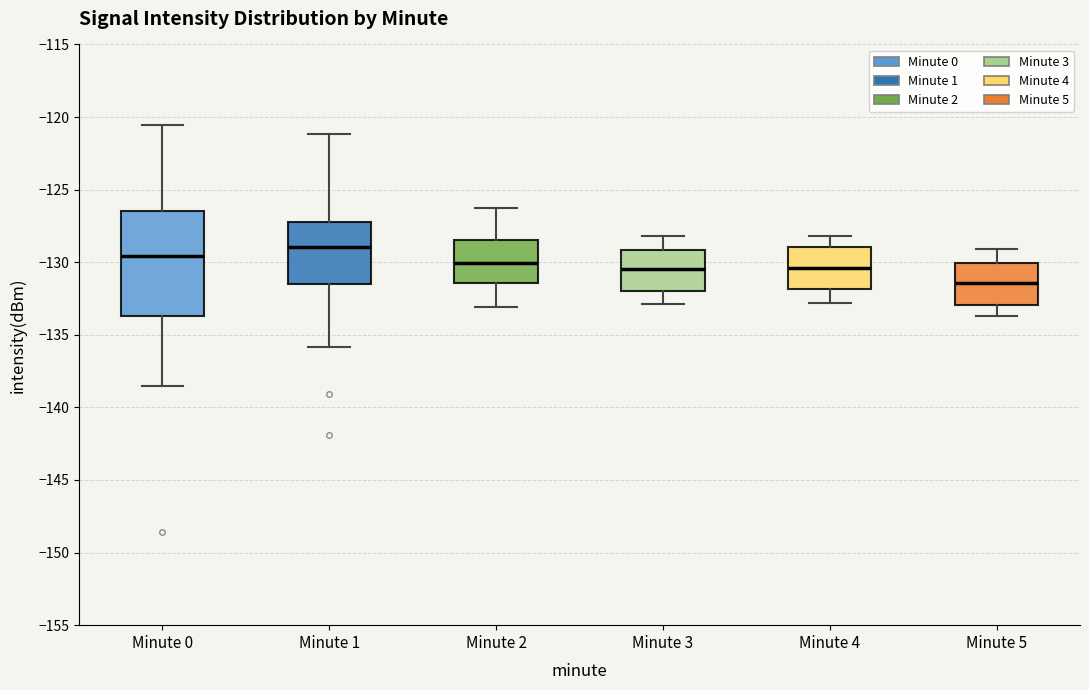

Reading left to right, transcribe this box plot: for each box, give where its median line is, the range the box spans, and where its two whiskers end, as read against the y-axis. The values are not printed on the chart, so give them approximately, as read against the axis.

Minute 0: median -129.5, box -133.5 to -126.5, whiskers -138.5 to -120.5
Minute 1: median -129.0, box -131.5 to -127.0, whiskers -136.0 to -121.0
Minute 2: median -130.0, box -131.5 to -128.5, whiskers -133.0 to -126.5
Minute 3: median -130.5, box -132.0 to -129.0, whiskers -133.0 to -128.0
Minute 4: median -130.5, box -132.0 to -129.0, whiskers -133.0 to -128.0
Minute 5: median -131.5, box -133.0 to -130.0, whiskers -133.5 to -129.0